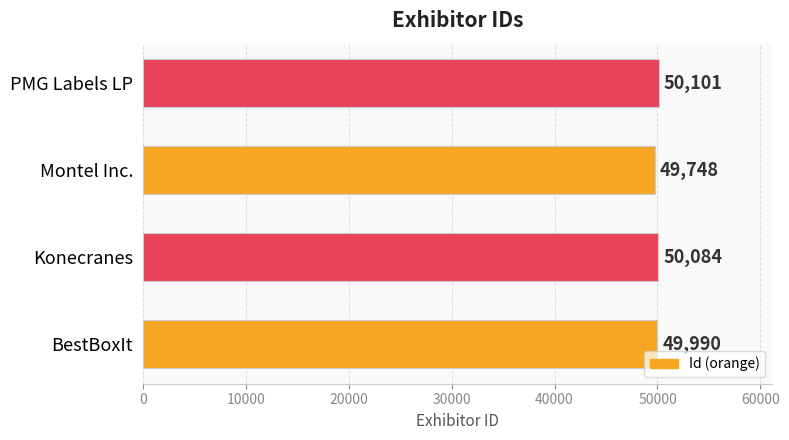

How many values are below 50084?

2